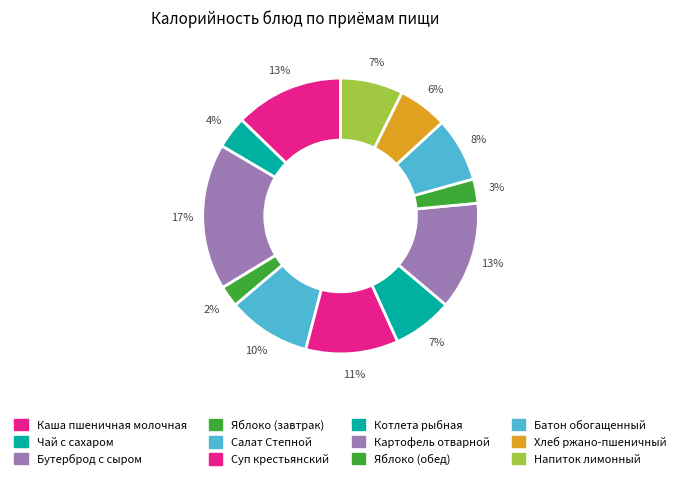

Rank the categories by value from lowest to highest.

Яблоко (завтрак), Яблоко (обед), Чай с сахаром, Хлеб ржано-пшеничный, Котлета рыбная, Напиток лимонный, Батон обогащенный, Салат Степной, Суп крестьянский, Картофель отварной, Каша пшеничная молочная, Бутерброд с сыром